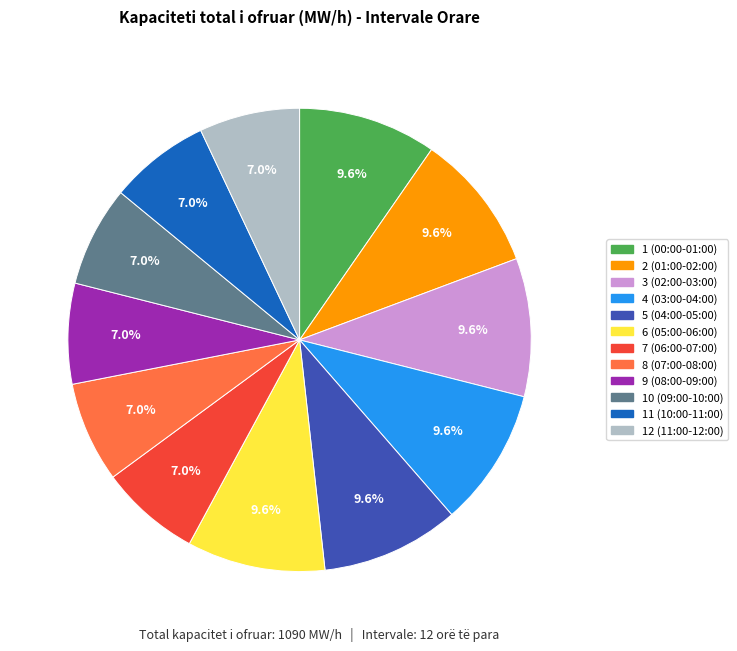

Combined, do 6 (05:00-06:00) and 1 (00:00-01:00) account for over 50%?

No